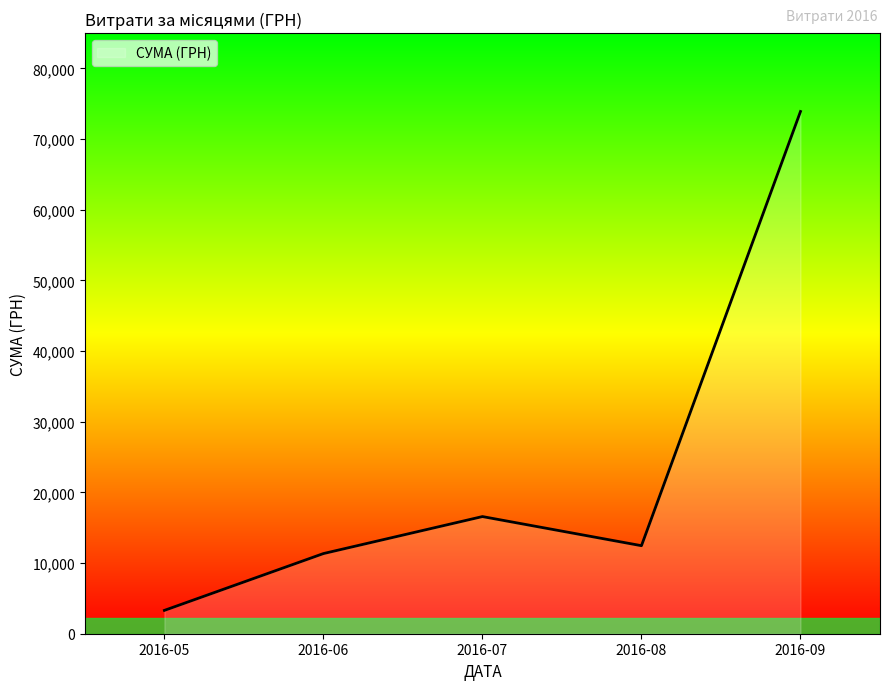

Where is the first local maximum?

2016-07